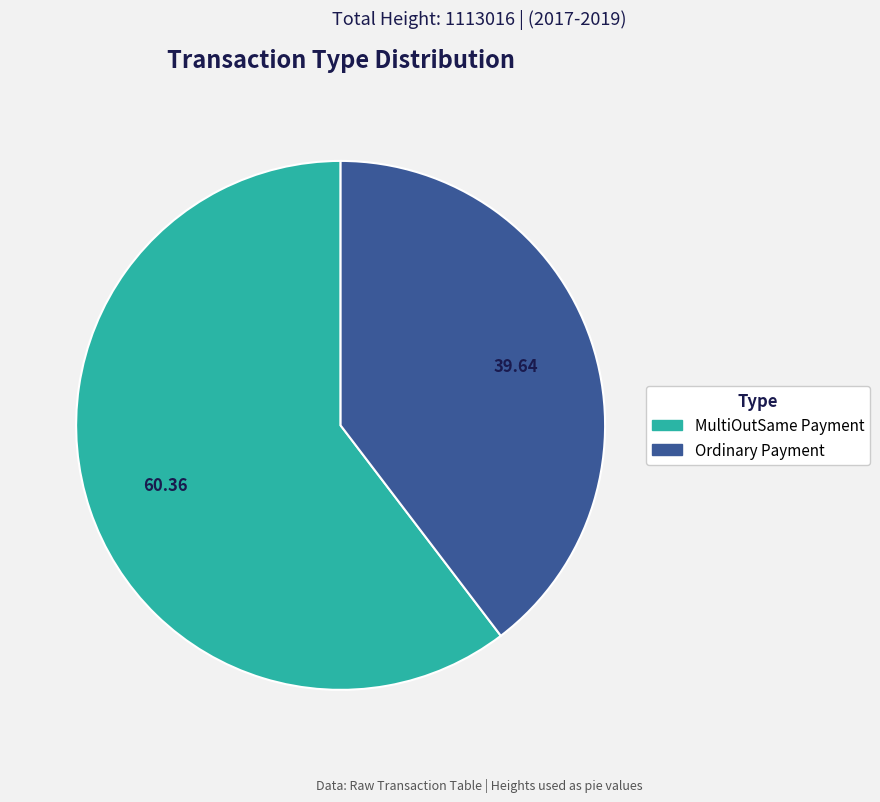

True or false: Ordinary Payment accounts for 40% of the total.

True